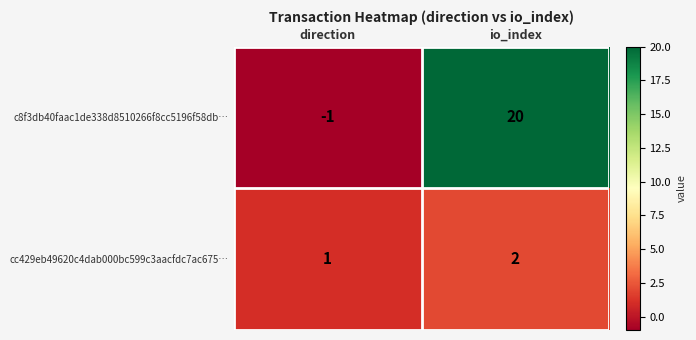

What is the difference between the c8f3db40faac1de338d8510266f8cc5196f58db… values at direction and io_index?

21